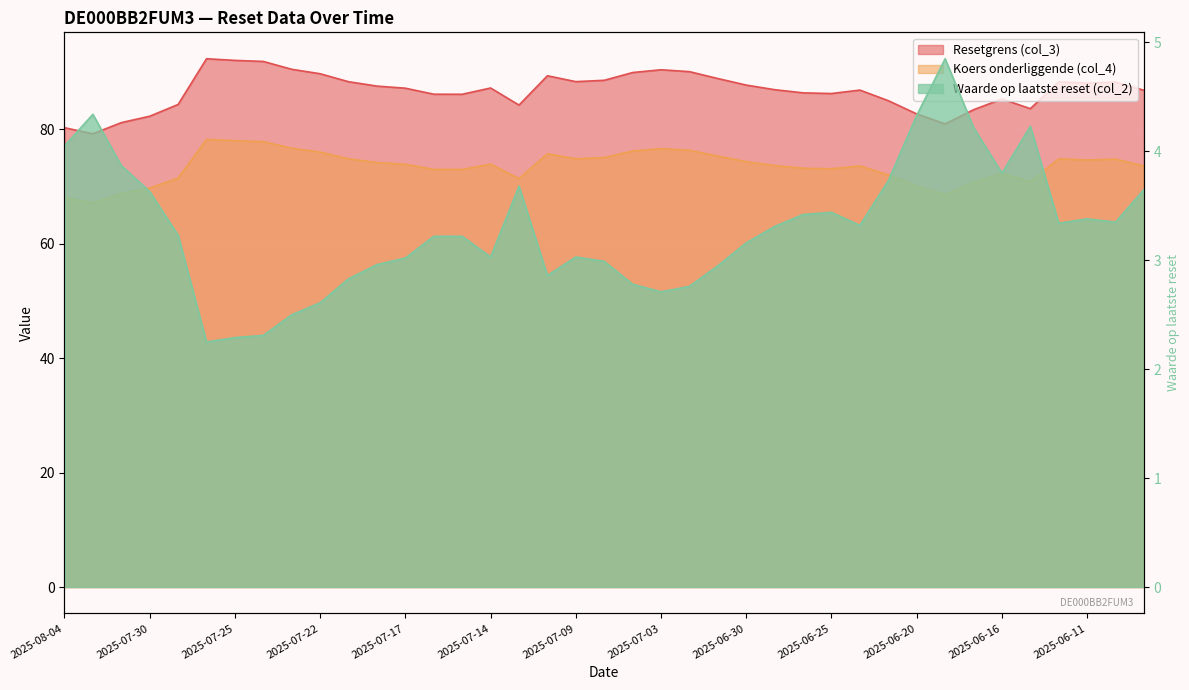

Reading right to left, what are all the values shown in this chart?

Resetgrens (col_3): 86.8	88.2	88.0	88.3	83.6	85.3	83.4	80.9	82.7	85.0	86.8	86.2	86.3	86.9	87.7	88.8	90.0	90.4	89.9	88.5	88.3	89.3	84.2	87.2	86.1	86.1	87.2	87.5	88.3	89.7	90.5	91.8	92.0	92.3	84.3	82.3	81.1	79.2	80.3
Koers onderliggende (col_4): 73.5	74.8	74.6	74.8	70.8	72.3	70.7	68.6	70.0	72.0	73.6	73.1	73.2	73.6	74.3	75.3	76.3	76.6	76.2	75.0	74.8	75.7	71.4	73.9	73.0	73.0	73.9	74.2	74.8	76.0	76.7	77.8	78.0	78.2	71.5	69.7	68.8	67.1	68.0
Waarde op laatste reset (col_2): 3.6	3.4	3.4	3.3	4.2	3.8	4.2	4.8	4.3	3.7	3.3	3.4	3.4	3.3	3.2	3.0	2.8	2.7	2.8	3.0	3.0	2.9	3.7	3.0	3.2	3.2	3.0	3.0	2.8	2.6	2.5	2.3	2.3	2.2	3.2	3.6	3.9	4.3	4.0